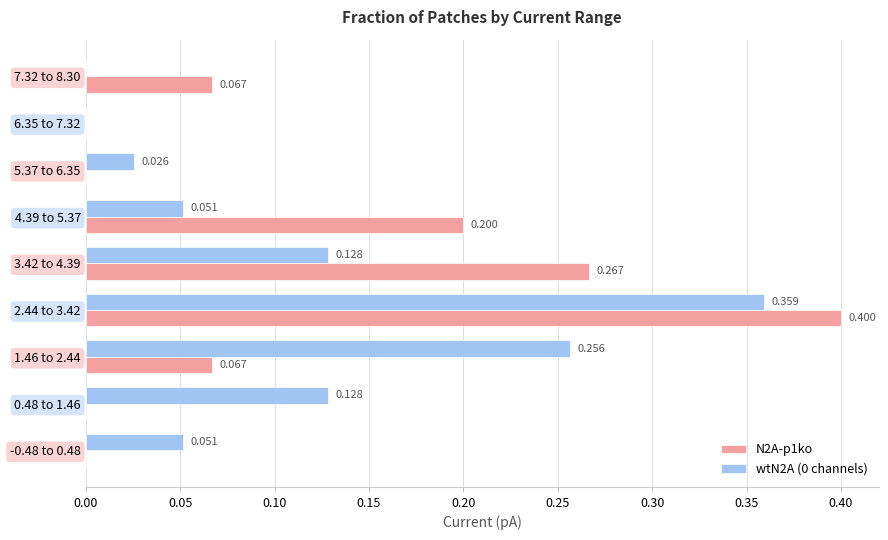

How many data points in N2A-p1ko are above 0?

5